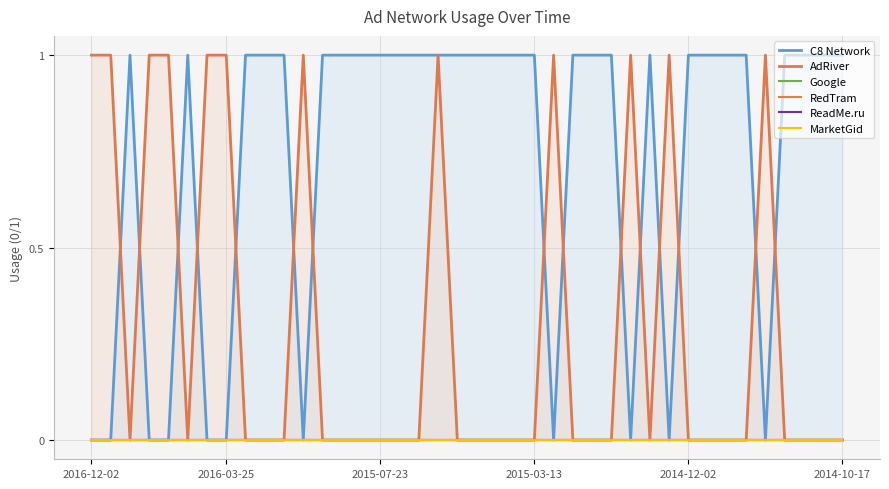

Between 22 and 28, which series saw the biggest shift?

C8 Network